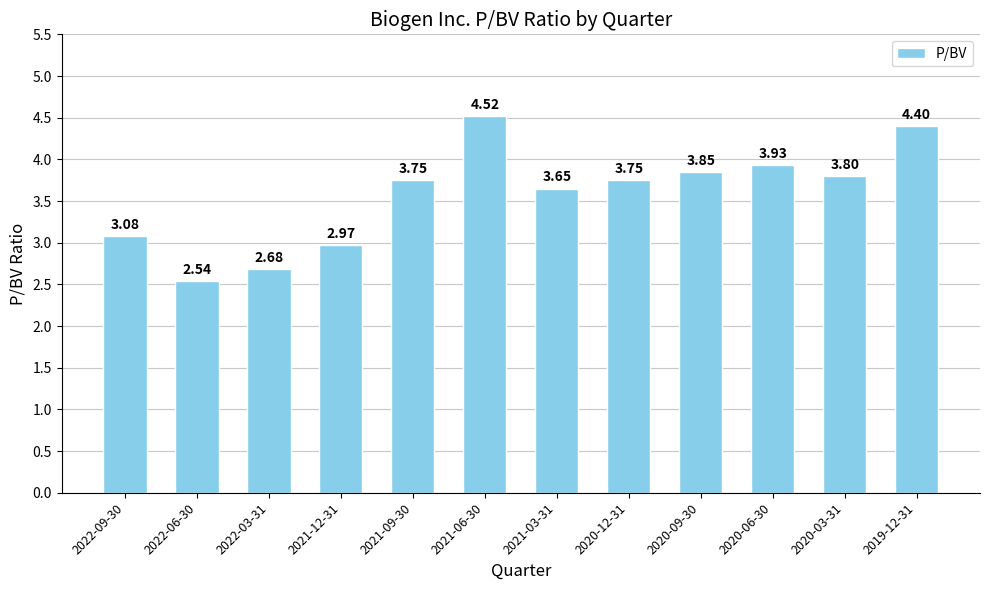

What is the change in value from 2021-09-30 to 2021-03-31?

-0.1